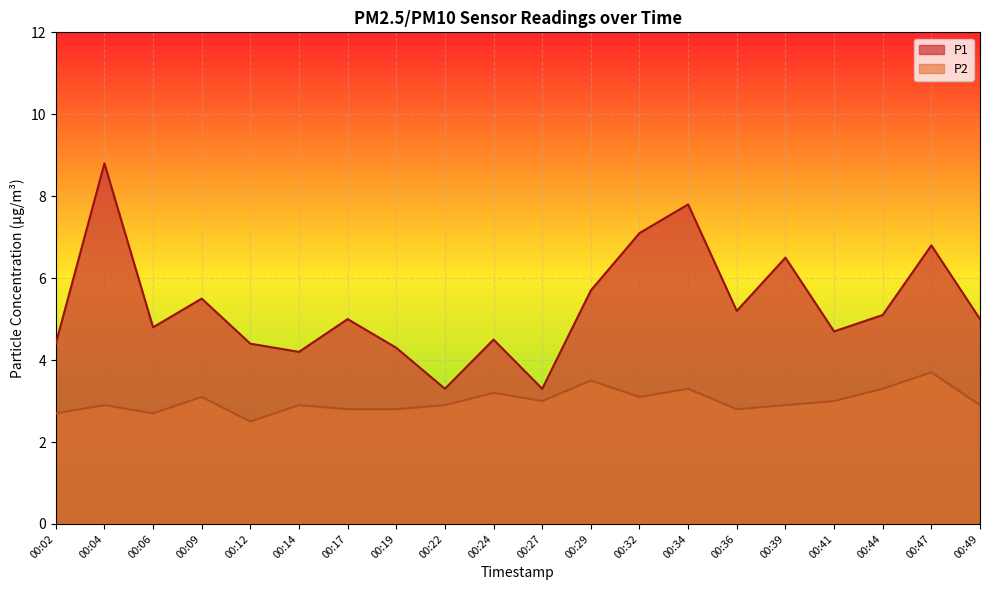

Does the chart display data point markers on the line(s)?

No